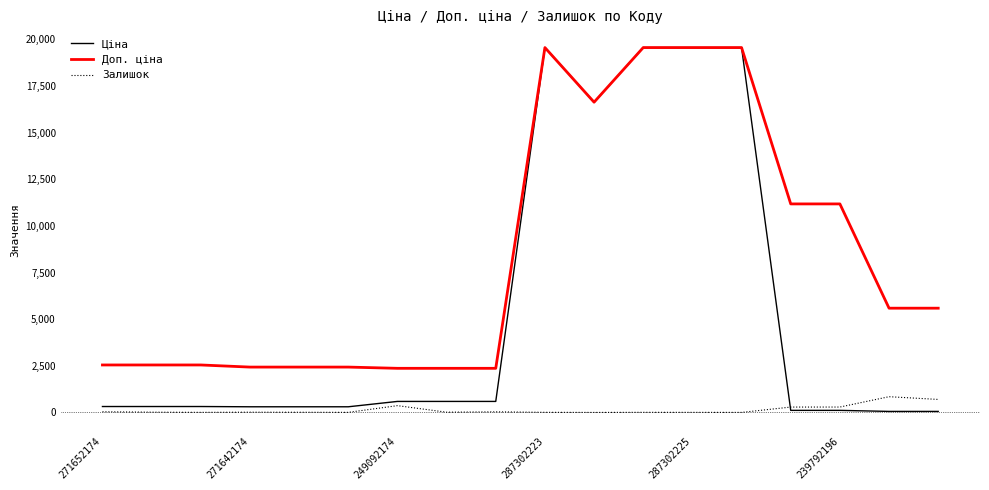

Which series ends up on top after the final intersection of Залишок and Ціна?

Залишок